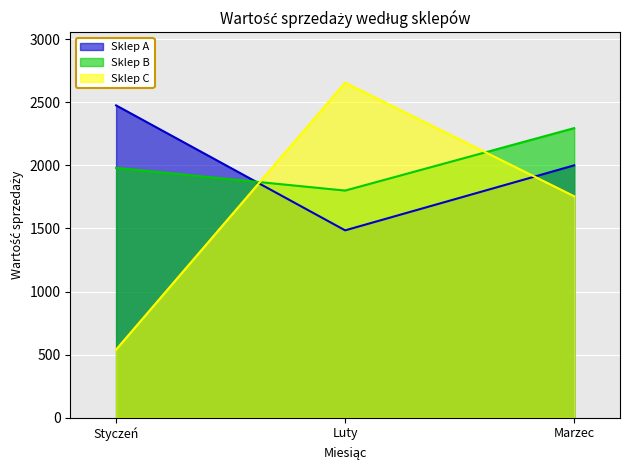

At which category is the sum across all series the highest?

Marzec